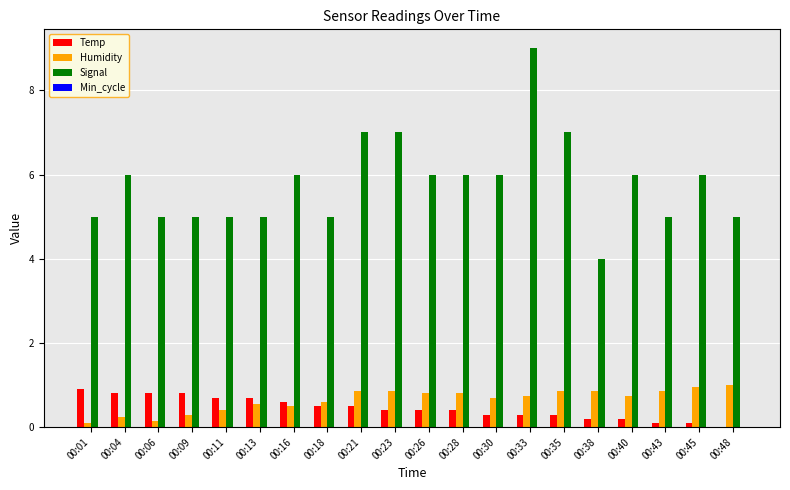

How many data points does each series have?

20